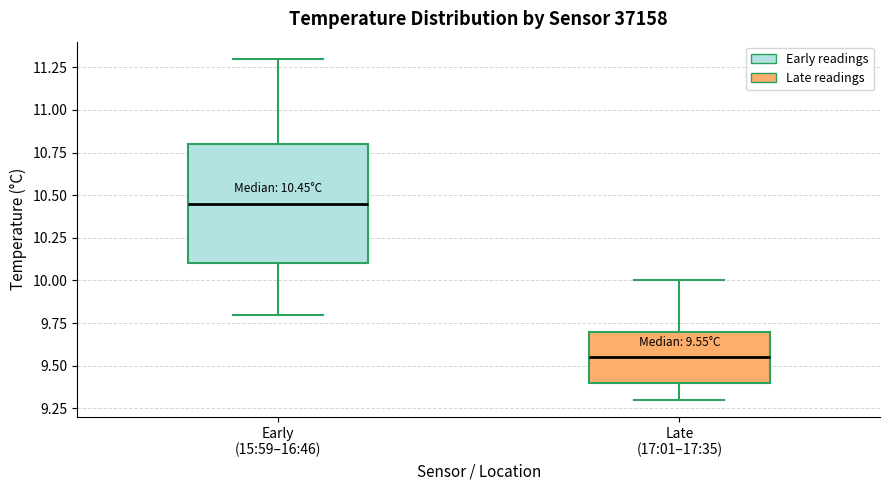

Which box is the tallest, from its lower edge to its upper edge?

Early (15:59–16:46)